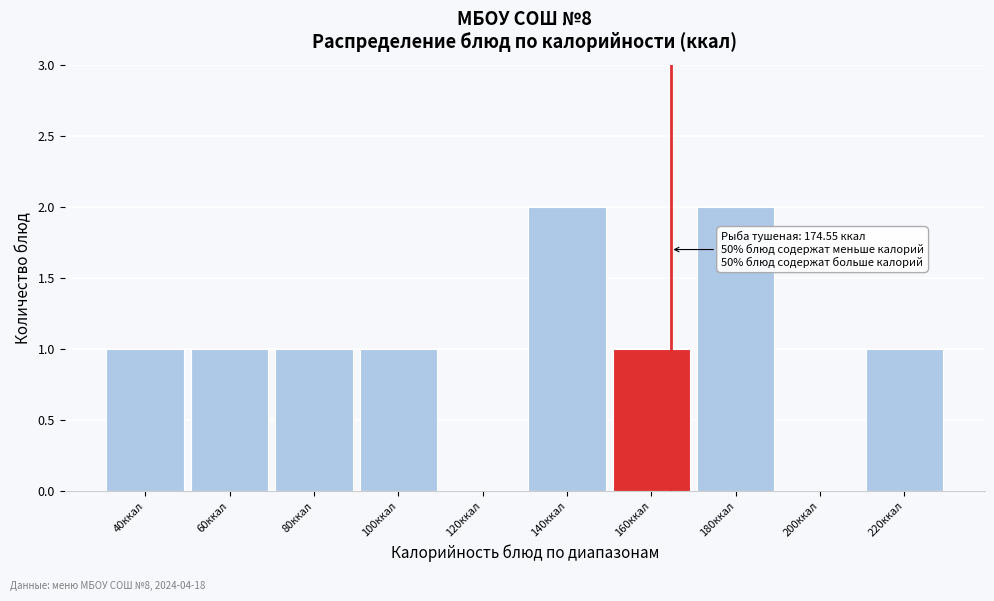

Reading right to left, list all the values displayed in this chart.

220ккал=1	200ккал=0	180ккал=2	160ккал=1	140ккал=2	120ккал=0	100ккал=1	80ккал=1	60ккал=1	40ккал=1